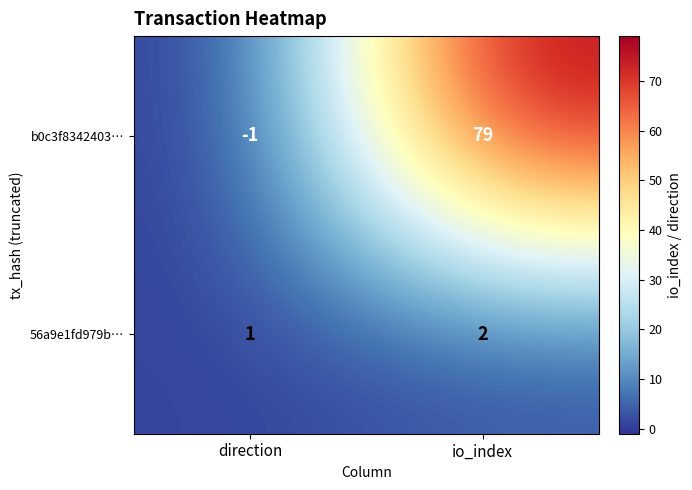

At how many categories does at least one series exceed 31?

1